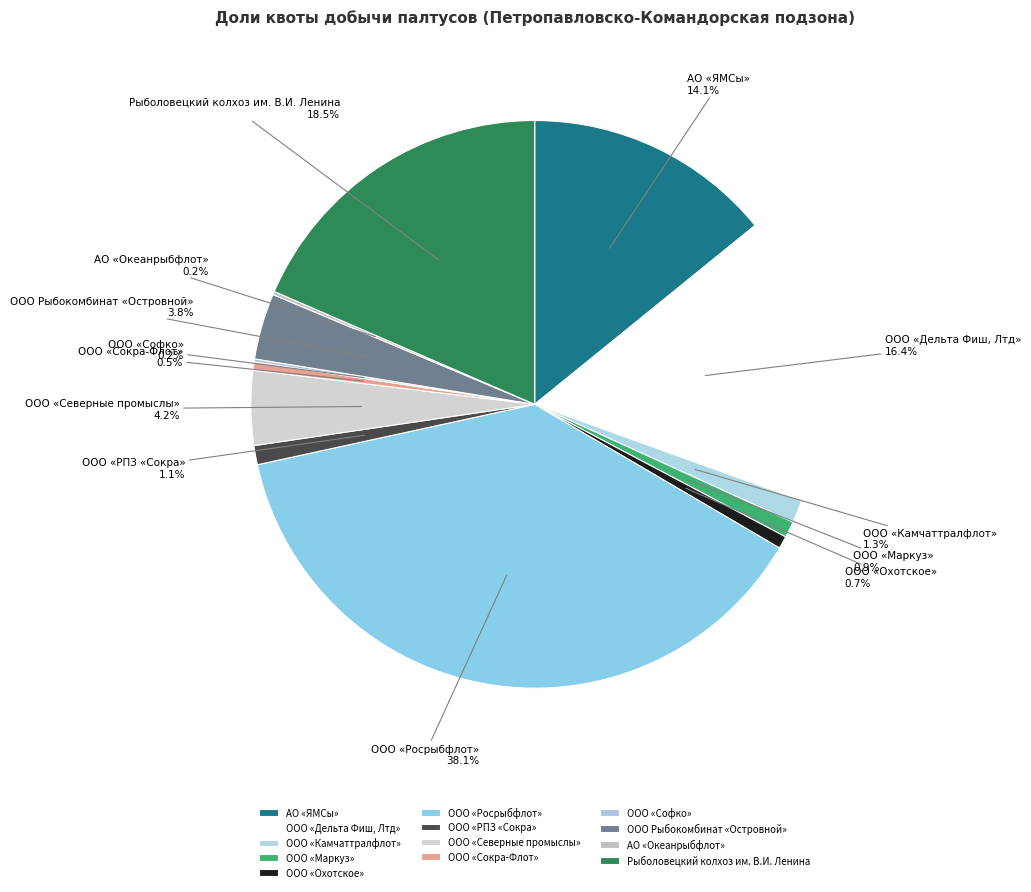

What is the largest slice in the pie chart?

ООО «Росрыбфлот»